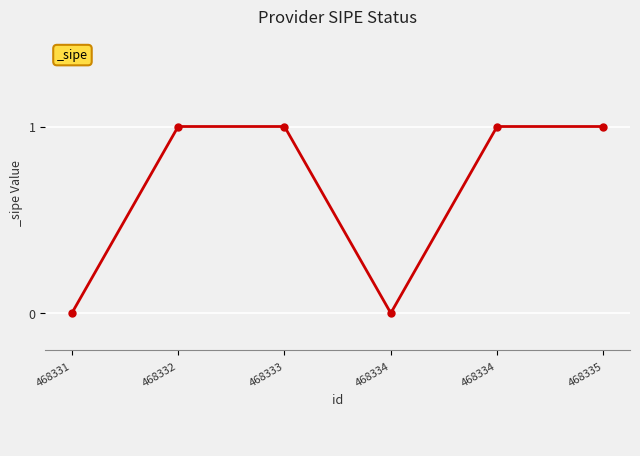

At which label is the value closest to 0?

468331